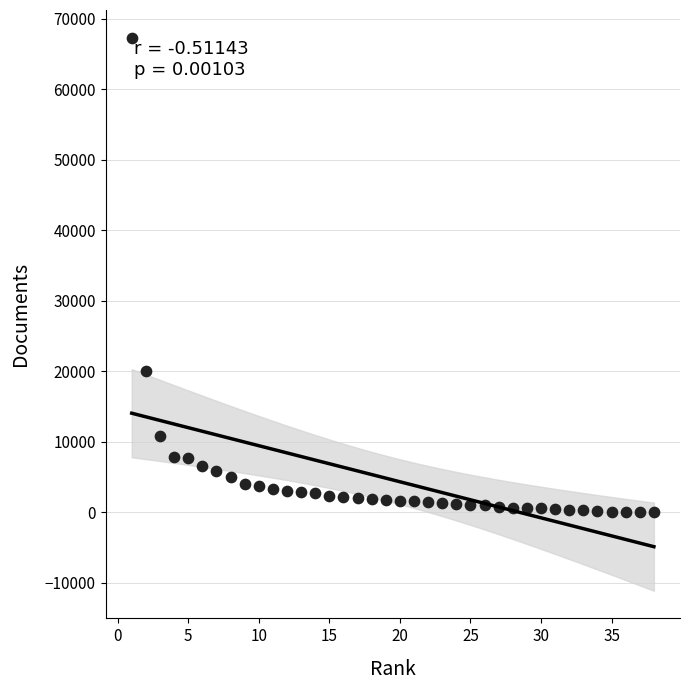

What is the range of X values (max minus min)?

37